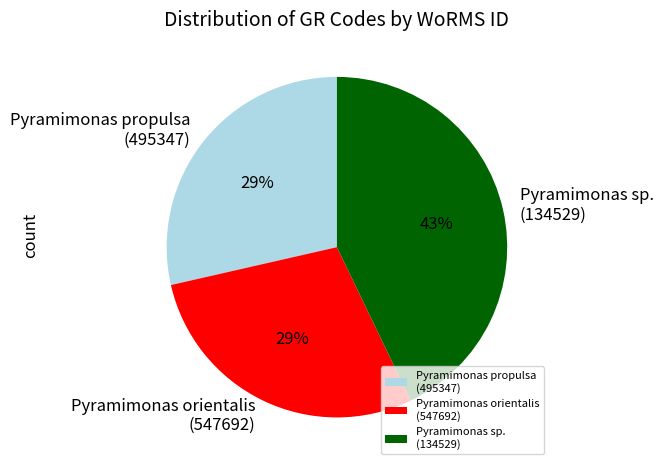

Which has a higher value, Pyramimonas sp. (134529) or Pyramimonas propulsa (495347)?

Pyramimonas sp. (134529)